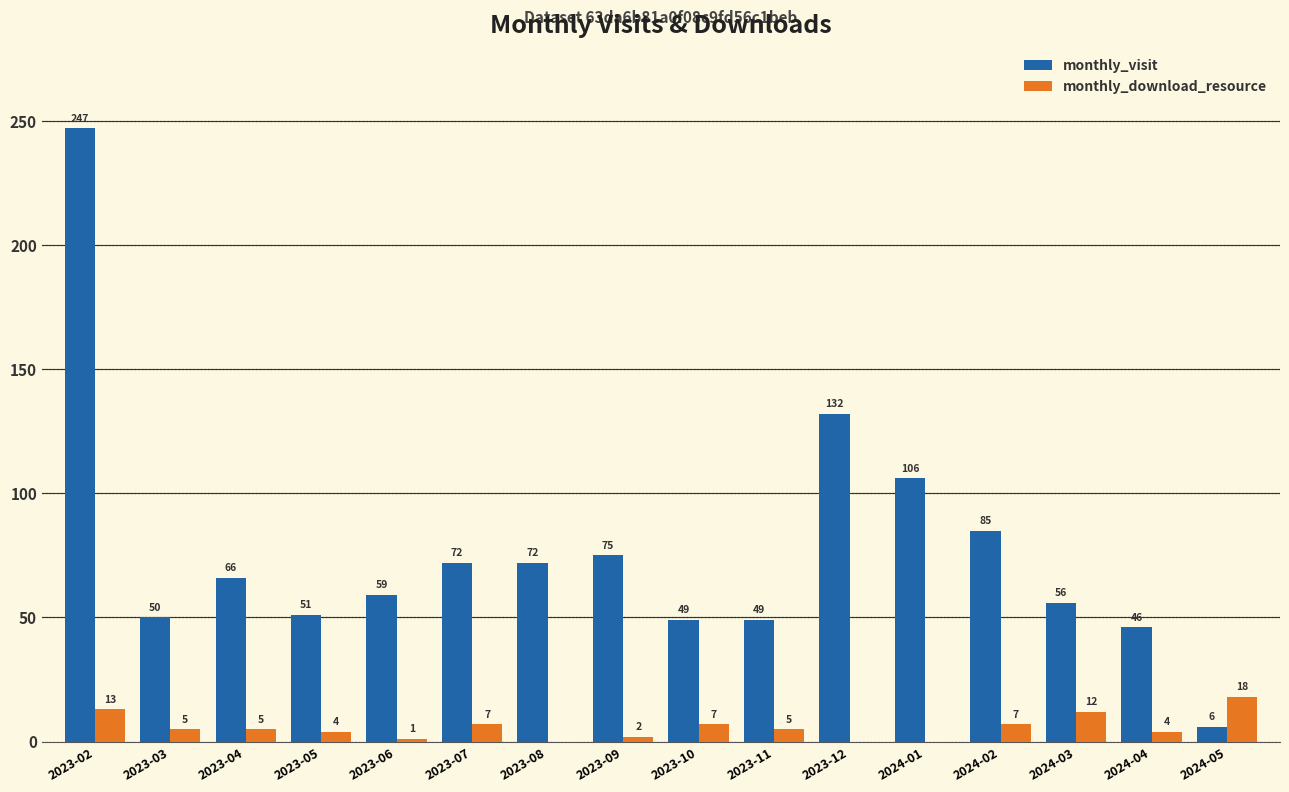

The value of monthly_download_resource at 2023-12 is 0. True or false?

True